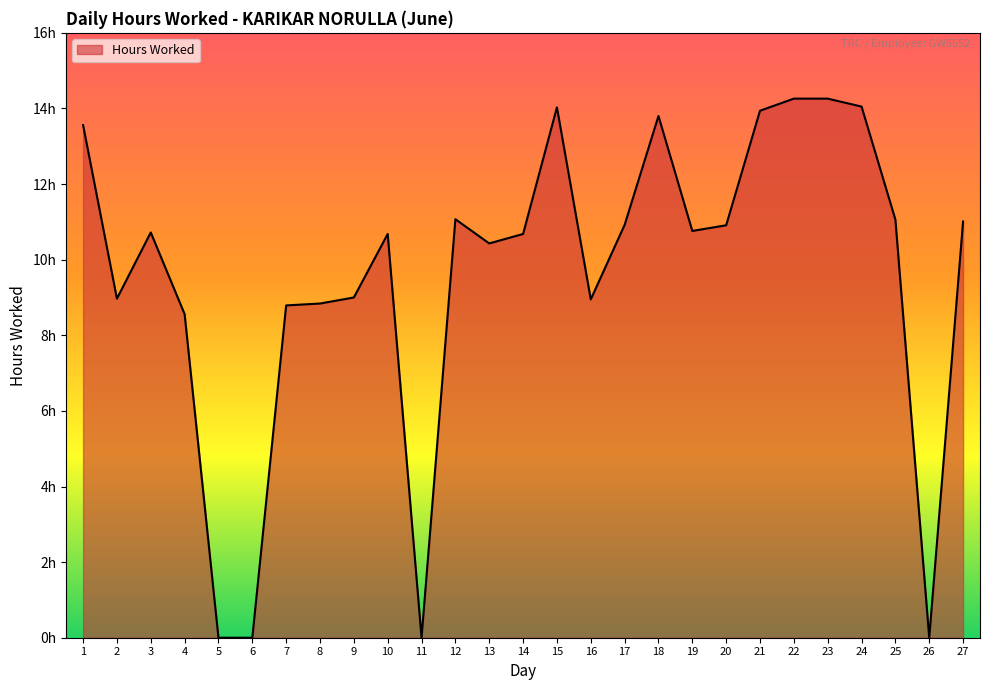

Does the chart have visible grid lines?

No